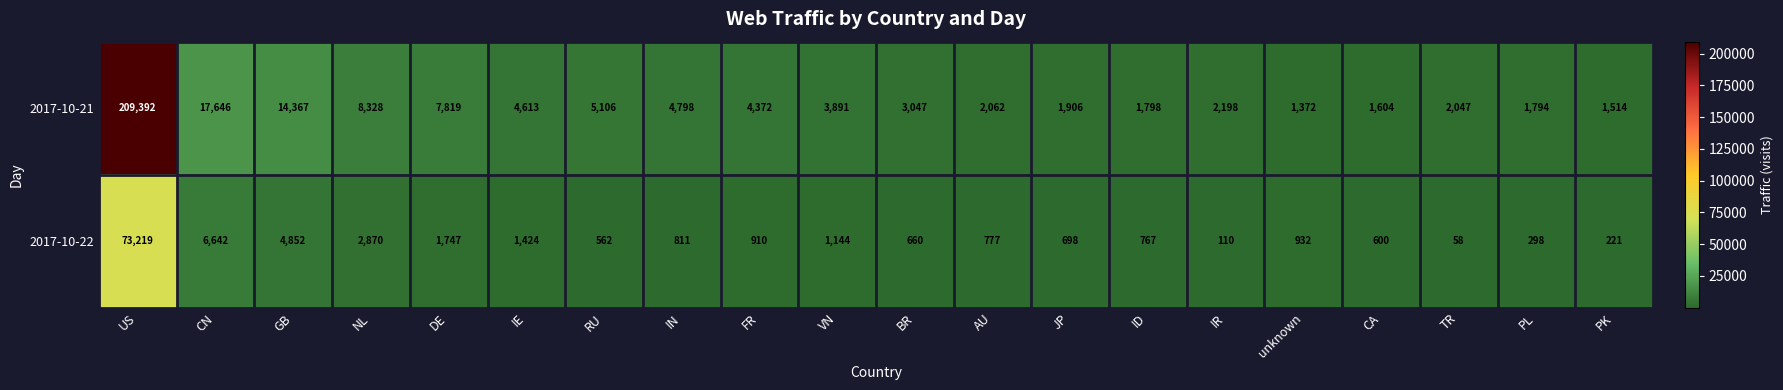

The value of 2017-10-21 at IR is 2198. True or false?

True